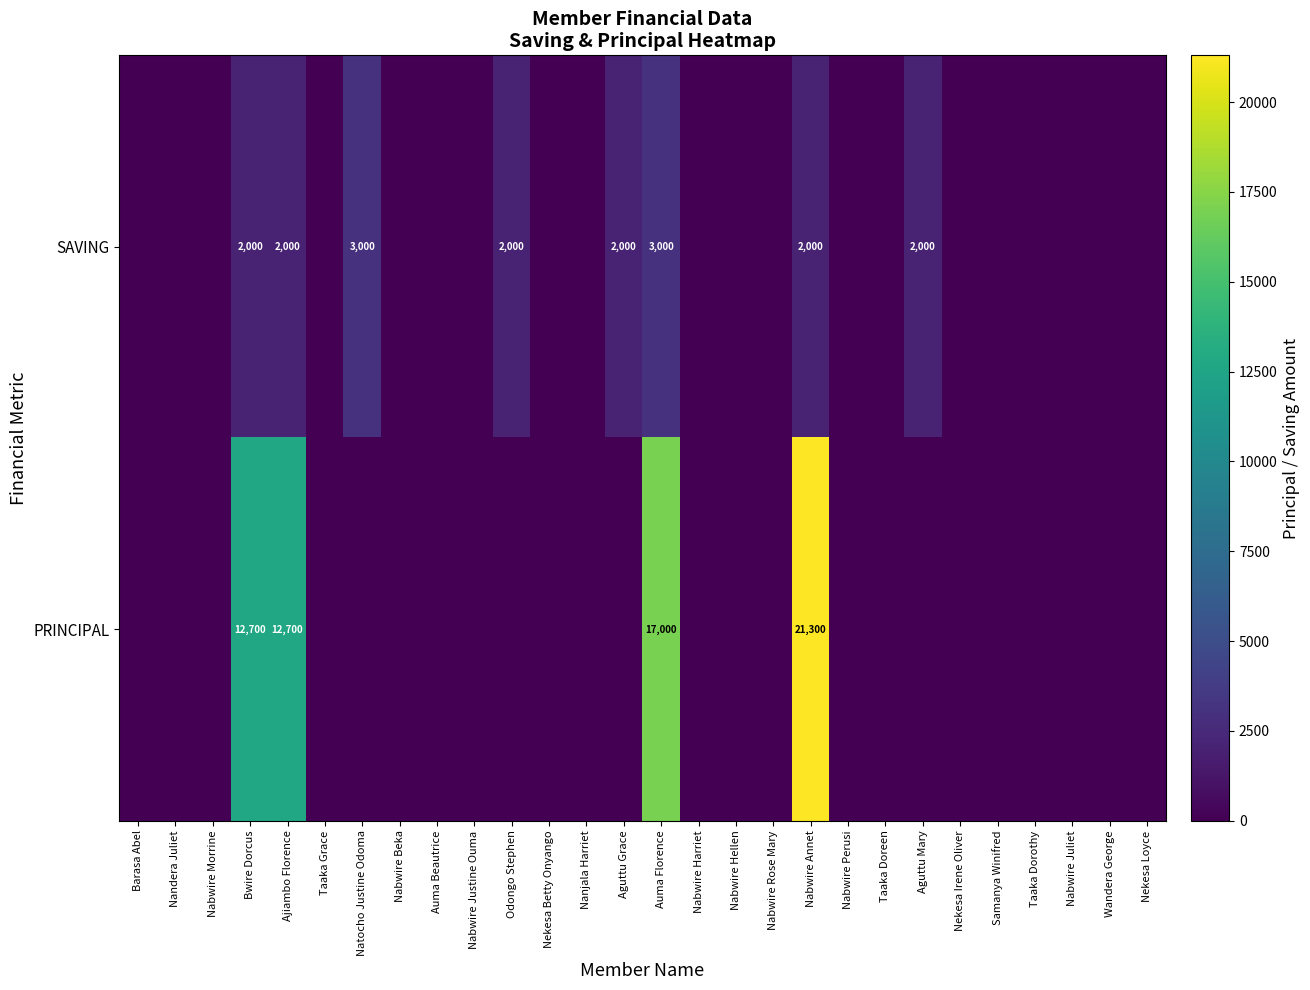

What is the total value across all series at Bwire Dorcus?

14700